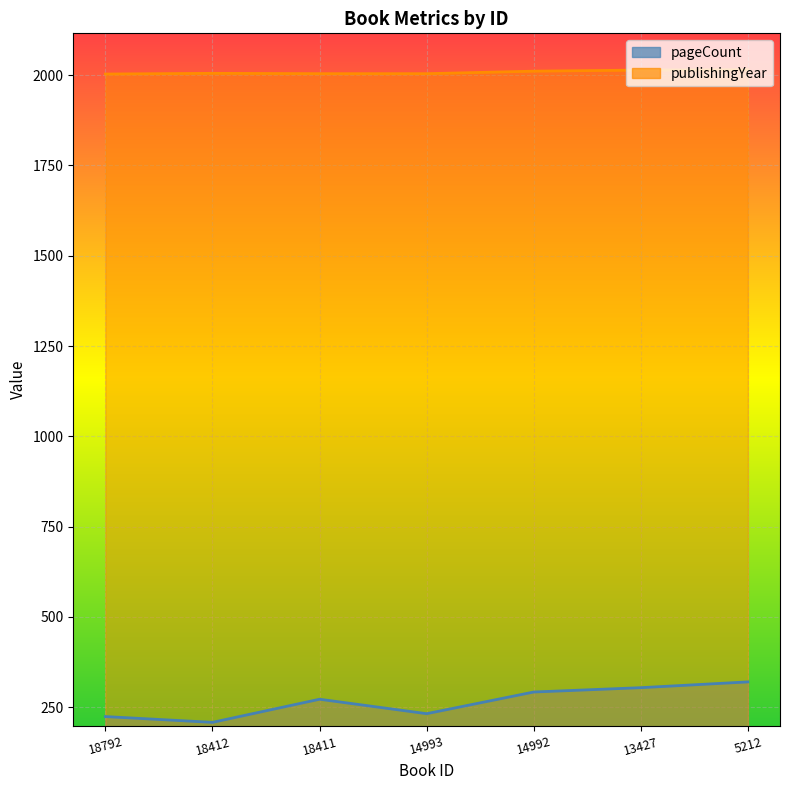

True or false: publishingYear and pageCount intersect in this chart.

False